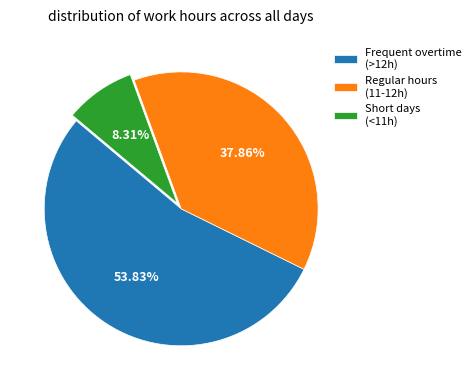

Rank the categories by value from highest to lowest.

Frequent overtime (>12h), Regular hours (11-12h), Short days (<11h)